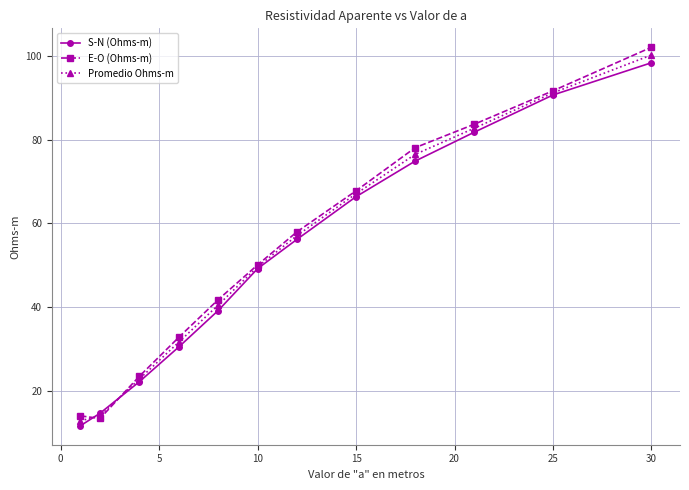

Which series has the largest range (max minus min)?

E-O (Ohms-m)